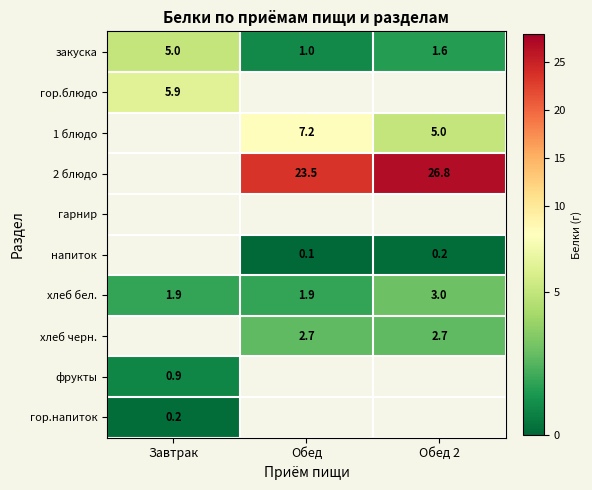

The value of закуска at Обед 2 is 1.6. True or false?

True